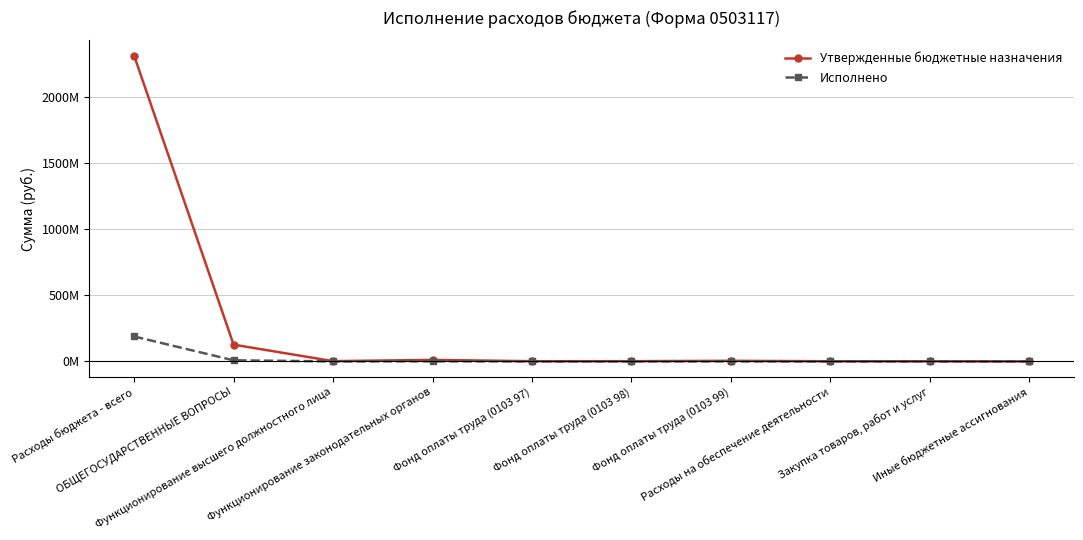

The value of Утвержденные бюджетные назначения at Фонд оплаты труда (0103 98) is 900528.3. True or false?

False